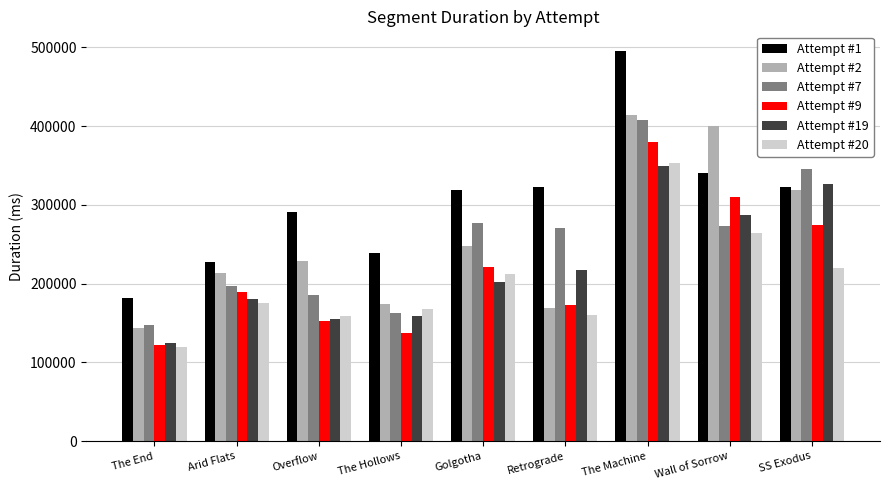

What is the difference between the Attempt #1 values at SS Exodus and Retrograde?

502